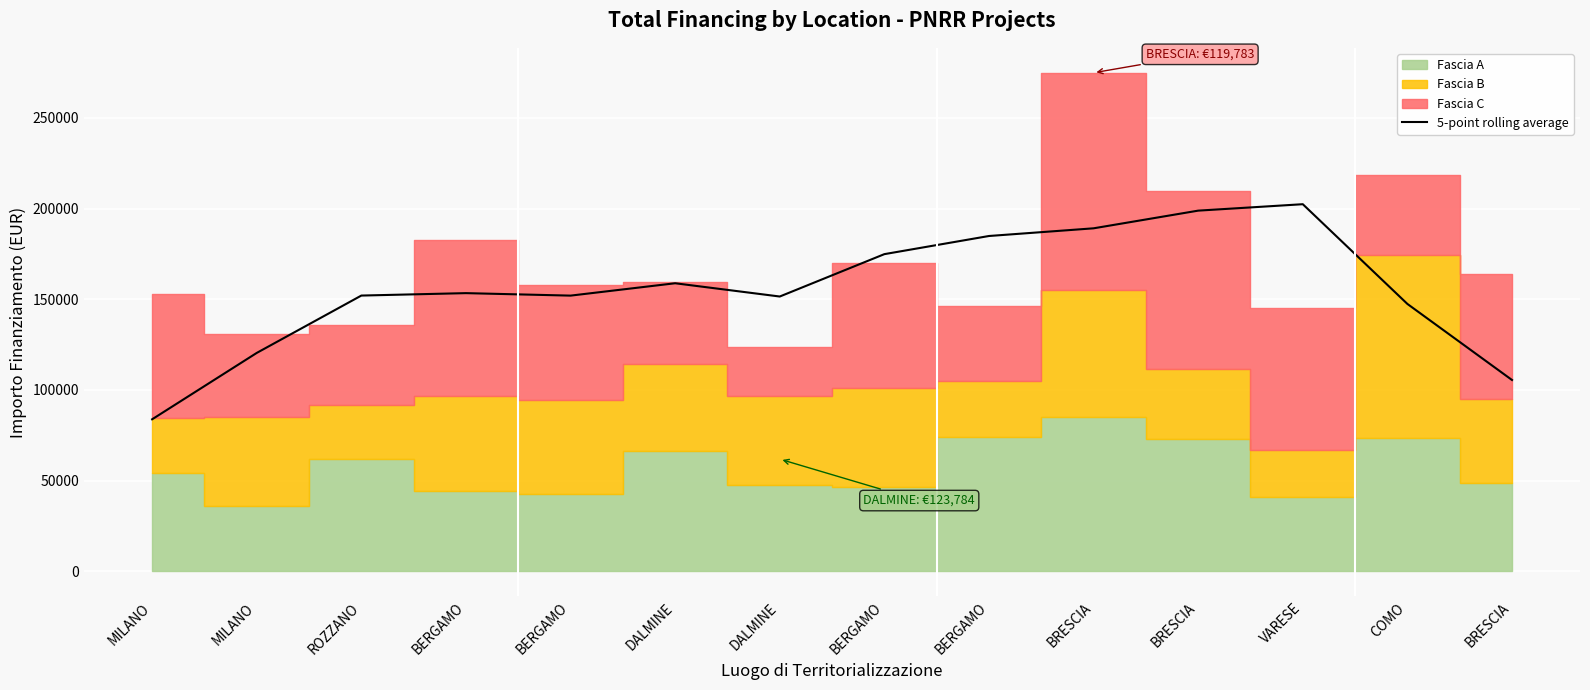

What is the change in value from MILANO to BERGAMO?

+101023.3